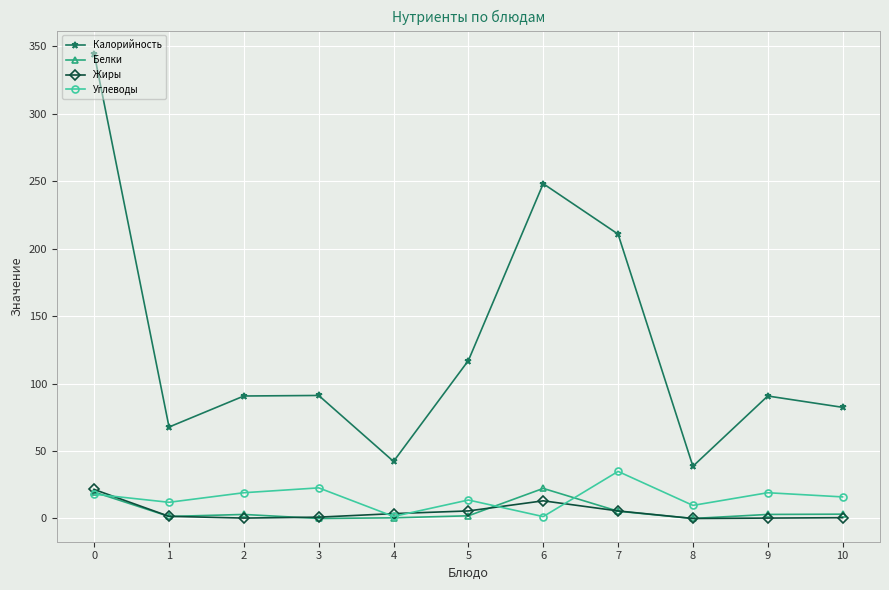

How many series are shown in this chart?

4